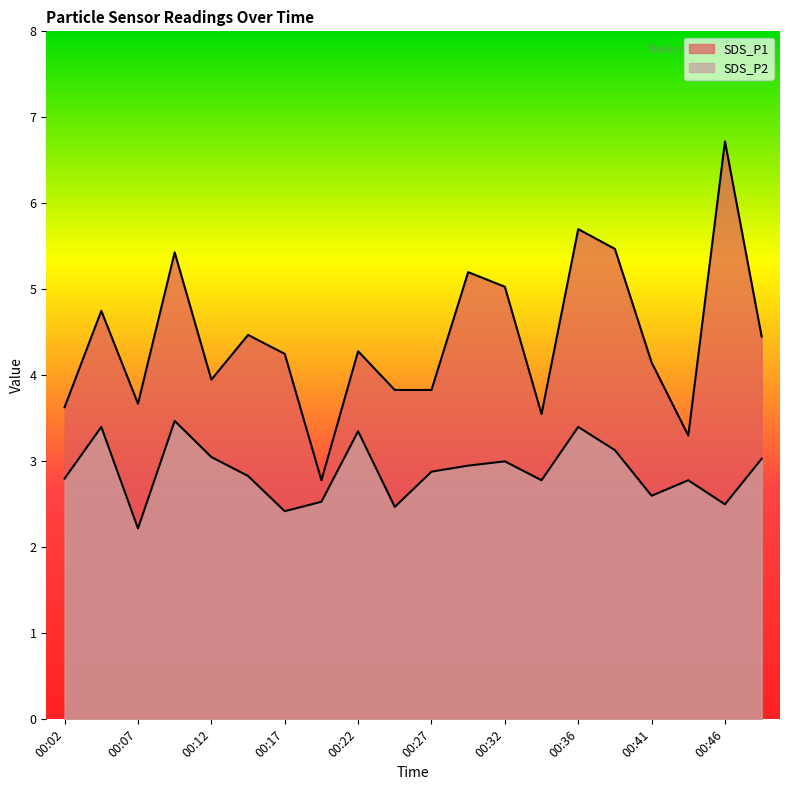

Between 00:39 and 00:49, which series saw the biggest shift?

SDS_P1